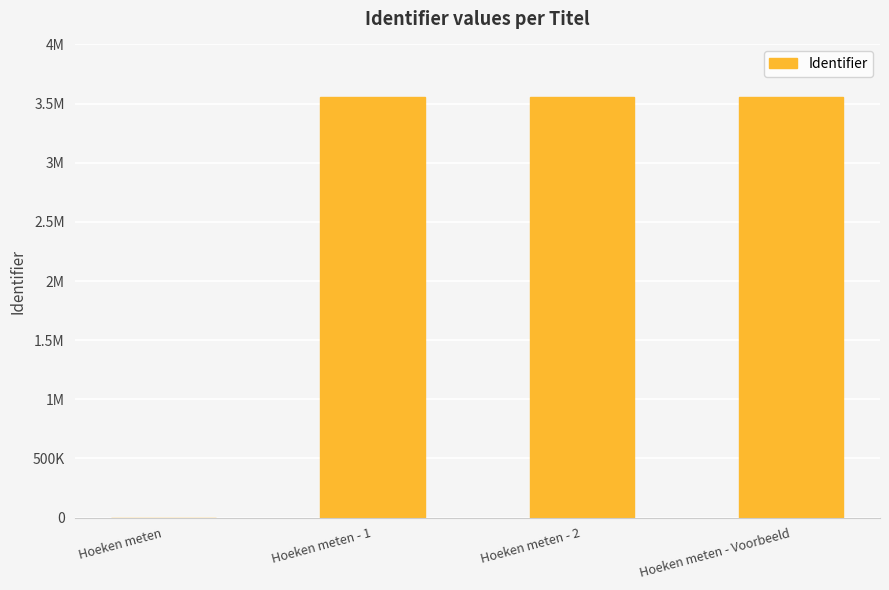

Are the bars horizontal?

No